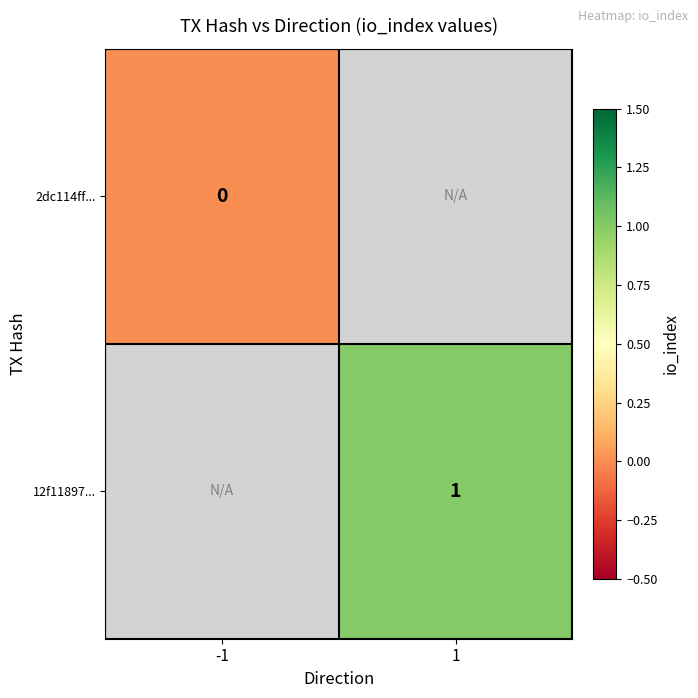

Is it true that 12f11897... equals 1 at 1?

True